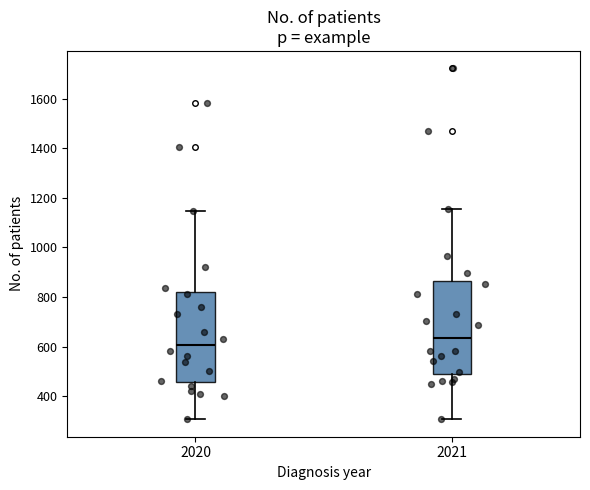

Reading left to right, read every box against the y-axis: the position of its median line, the range the box covers, and the ends of its whiskers. The values are not printed on the chart, so give them approximately, as read against the axis.

2020: median 600, box 460 to 820, whiskers 300 to 1140
2021: median 640, box 480 to 860, whiskers 300 to 1160